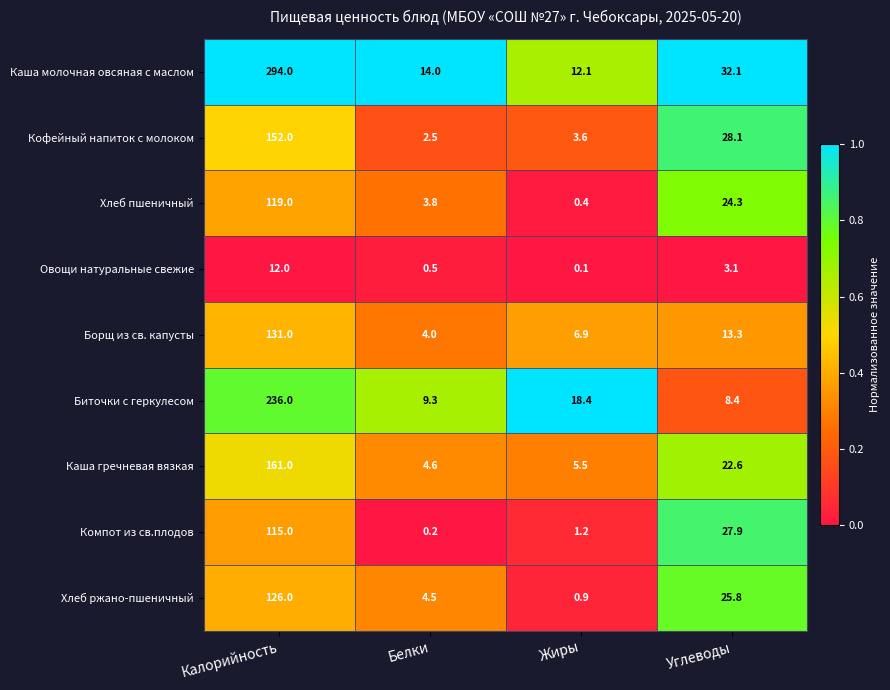

What is the difference between the second highest and minimum values in the Каша гречневая вязкая series?

18.0